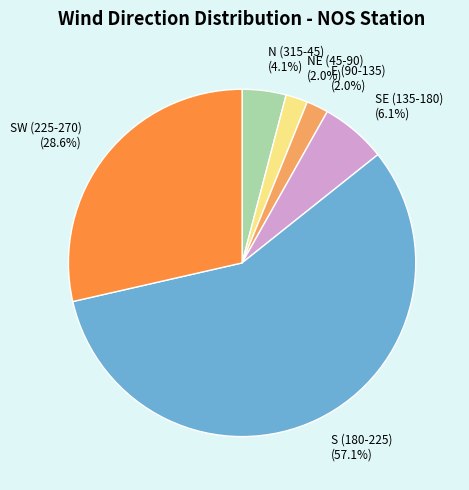

How many slices are in this pie chart?

6